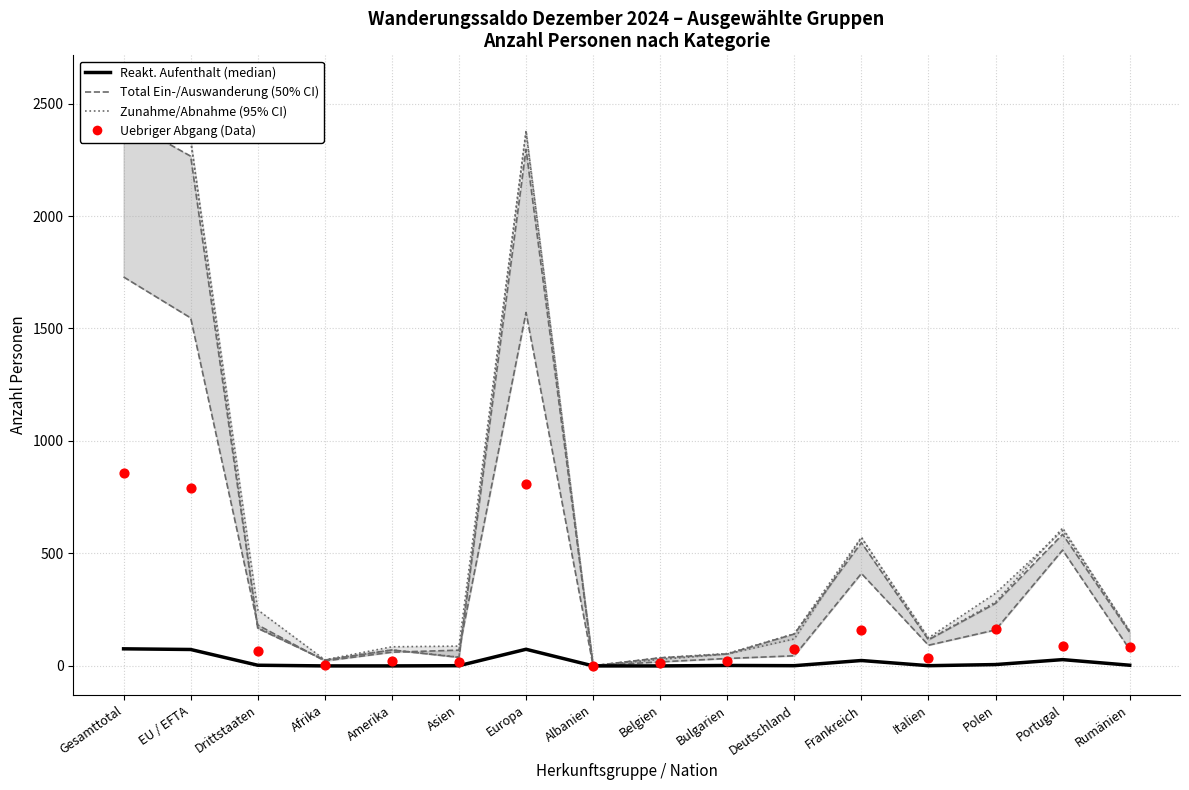

What is the total value across all series at Bulgarien?

216